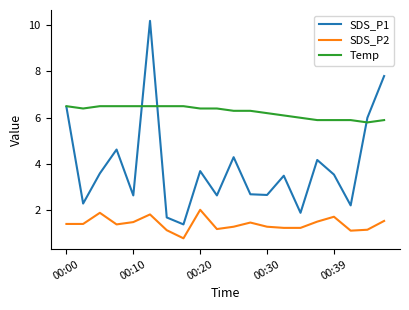

Rank the series by their maximum value, from lowest to highest.

SDS_P2, Temp, SDS_P1